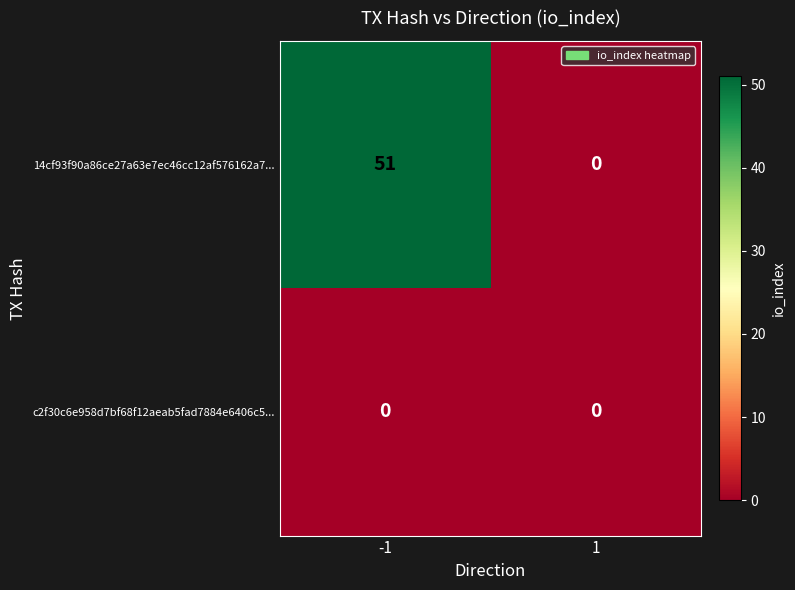

True or false: 14cf93f90a86ce27a63e7ec46cc12af576162a7... has a value of 19 at -1.

False